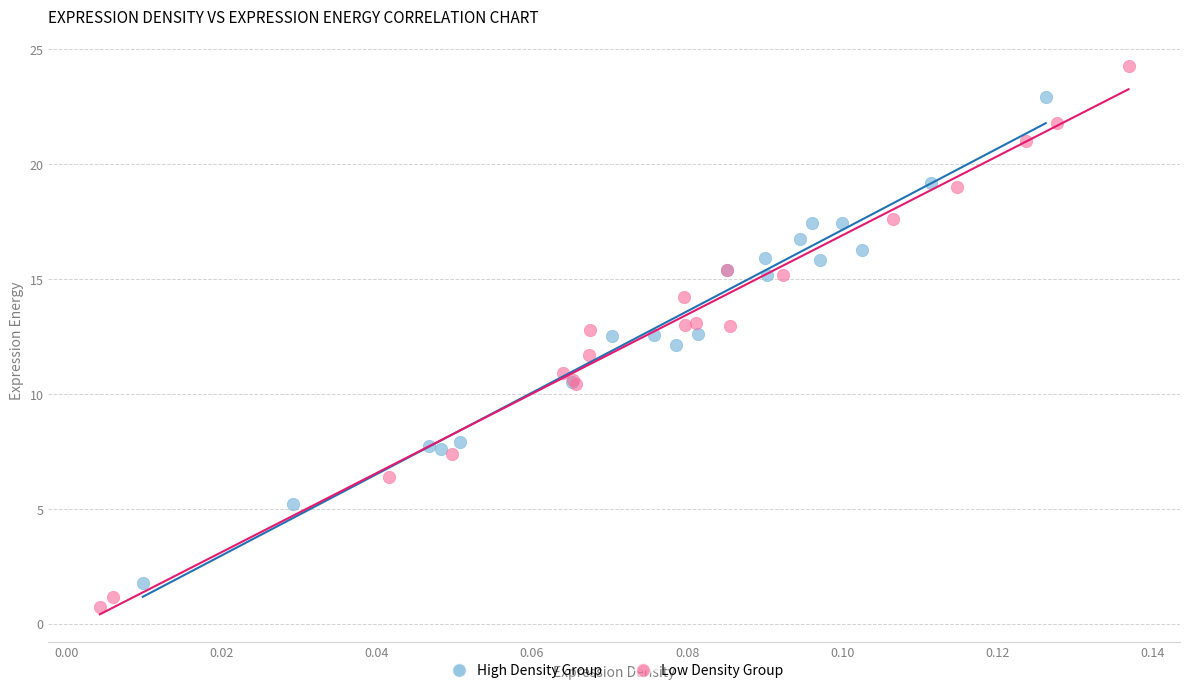

Which series reaches the maximum Y coordinate?

Low Density Group